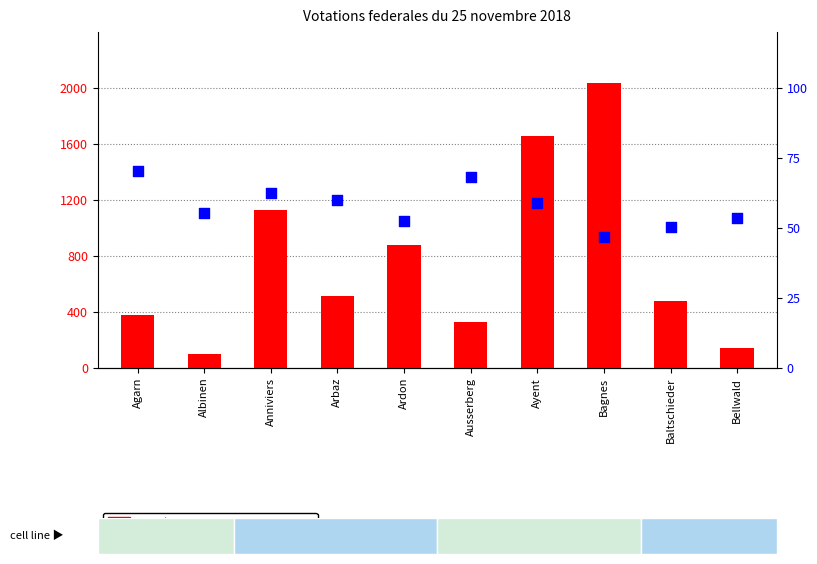

Which series reaches the maximum Y coordinate?

Bulletins valables